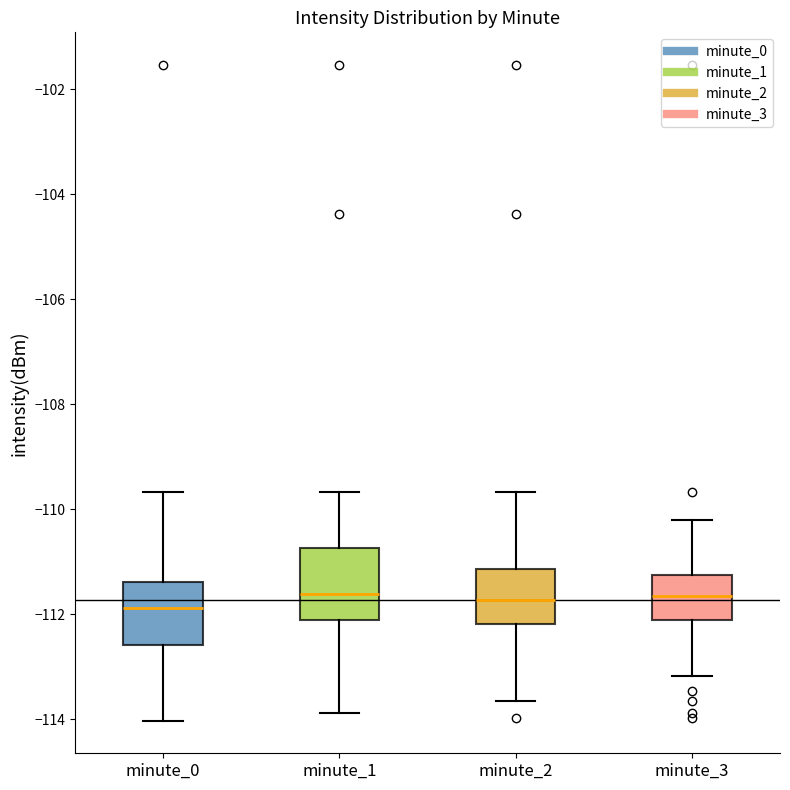

Reading left to right, read every box against the y-axis: the position of its median line, the range the box covers, and the ends of its whiskers. The values are not printed on the chart, so give them approximately, as read against the axis.

minute_0: median -111.8, box -112.6 to -111.4, whiskers -114.0 to -109.6
minute_1: median -111.6, box -112.2 to -110.8, whiskers -113.8 to -109.6
minute_2: median -111.8, box -112.2 to -111.2, whiskers -113.6 to -109.6
minute_3: median -111.6, box -112.2 to -111.2, whiskers -113.2 to -110.2